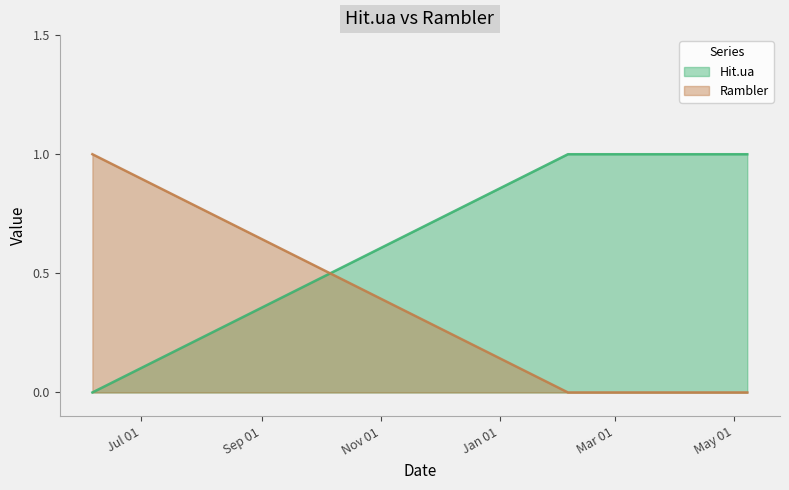

Between 2015-02-05 and 2015-05-08, which series saw the biggest shift?

Hit.ua